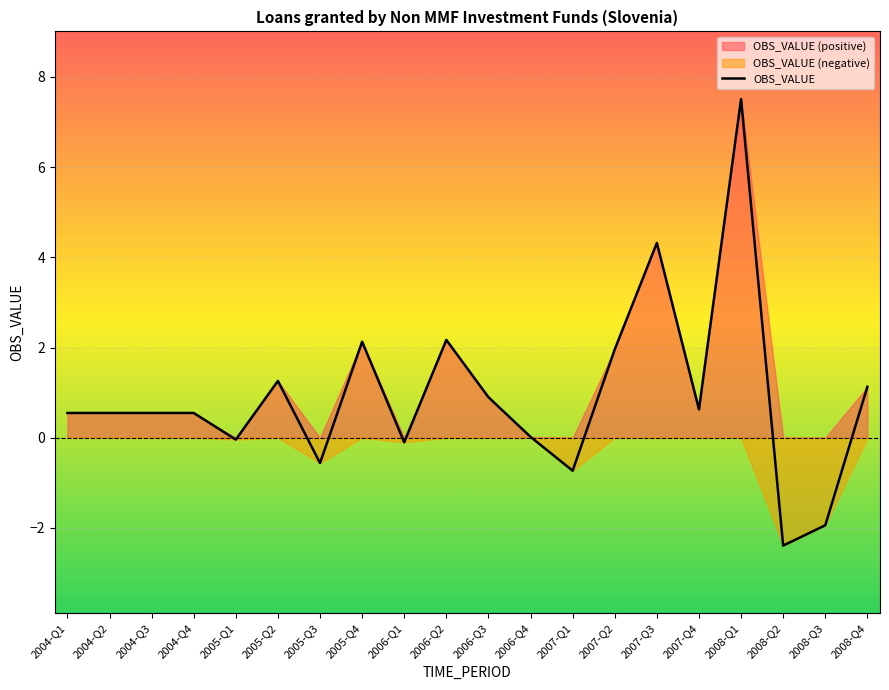

Reading left to right, transcribe all the data shown in this chart.

2004-Q1=0.6	2004-Q2=0.6	2004-Q3=0.6	2004-Q4=0.6	2005-Q1=-0.0	2005-Q2=1.3	2005-Q3=-0.6	2005-Q4=2.1	2006-Q1=-0.1	2006-Q2=2.2	2006-Q3=0.9	2006-Q4=0.0	2007-Q1=-0.7	2007-Q2=2.0	2007-Q3=4.3	2007-Q4=0.6	2008-Q1=7.5	2008-Q2=-2.4	2008-Q3=-1.9	2008-Q4=1.1